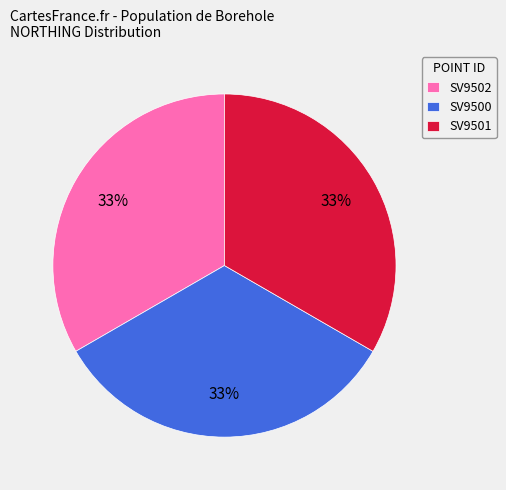

Count the number of slices in the pie.

3